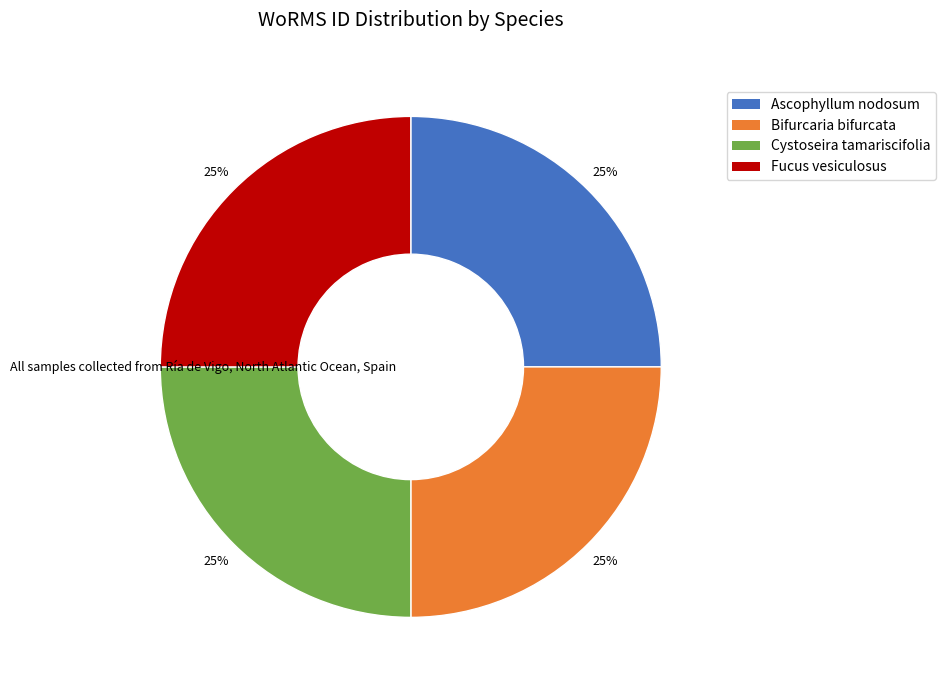

Is there any slice that represents more than half of the pie?

No